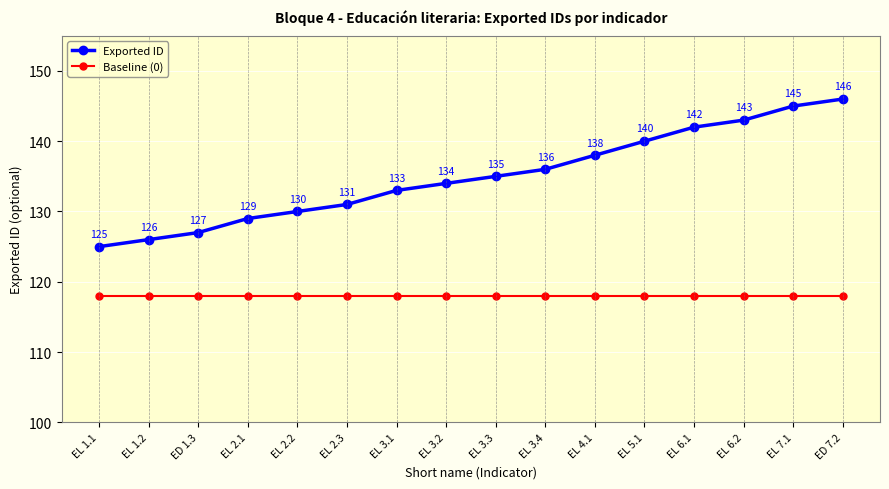

Reading left to right, transcribe all the data shown in this chart.

Exported ID: EL 1.1=125	EL 1.2=126	ED 1.3=127	EL 2.1=129	EL 2.2=130	EL 2.3=131	EL 3.1=133	EL 3.2=134	EL 3.3=135	EL 3.4=136	EL 4.1=138	EL 5.1=140	EL 6.1=142	EL 6.2=143	EL 7.1=145	ED 7.2=146
Baseline (0): EL 1.1=118	EL 1.2=118	ED 1.3=118	EL 2.1=118	EL 2.2=118	EL 2.3=118	EL 3.1=118	EL 3.2=118	EL 3.3=118	EL 3.4=118	EL 4.1=118	EL 5.1=118	EL 6.1=118	EL 6.2=118	EL 7.1=118	ED 7.2=118